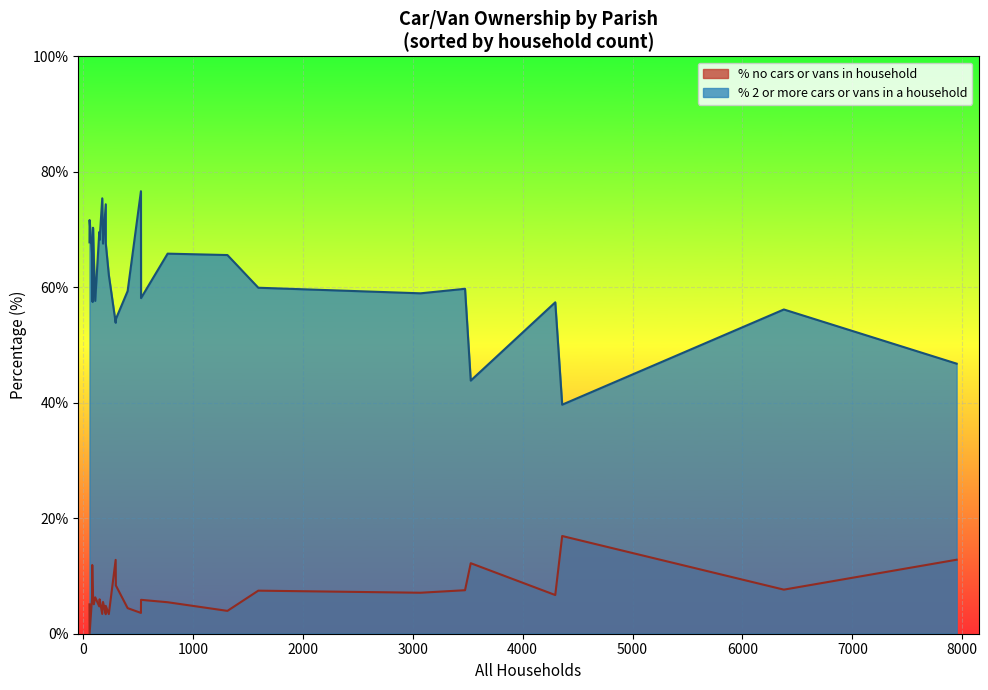

Which series has the largest total across all categories?

% 2 or more cars or vans in a household